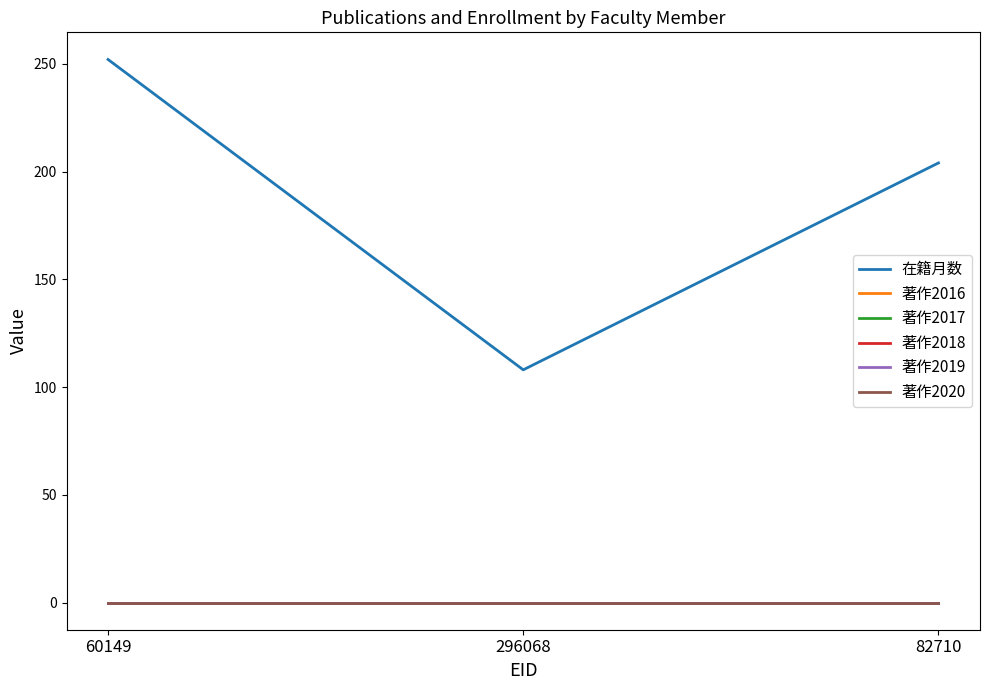

Does the chart have visible grid lines?

No